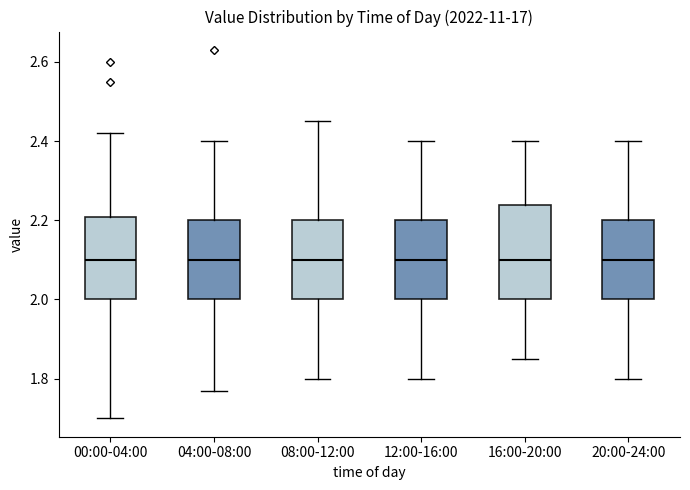

Where does the lower whisker of the box for 04:00-08:00 end on the y-axis? The values are not printed on the chart, so give them approximately, as read against the axis.

1.78